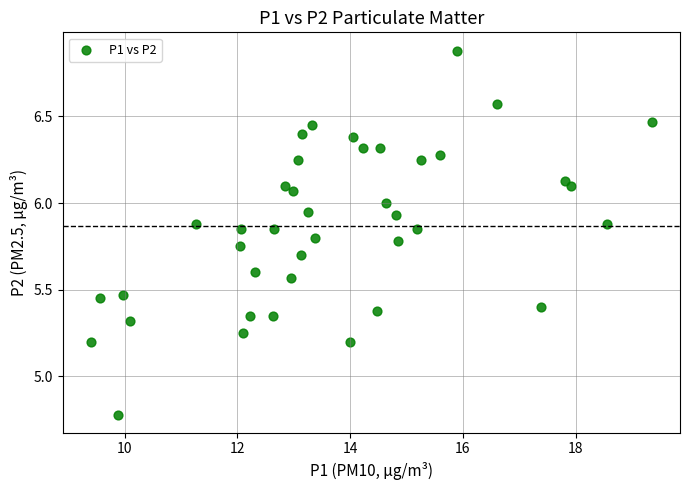

What is the range of X values (max minus min)?

10.0